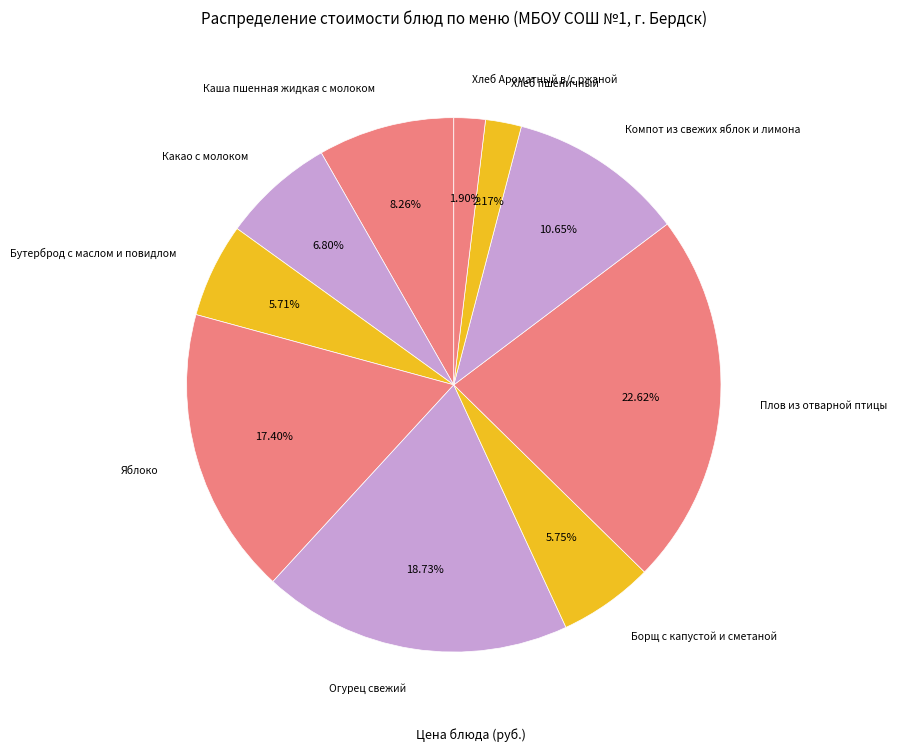

Is there a majority slice in this chart?

No